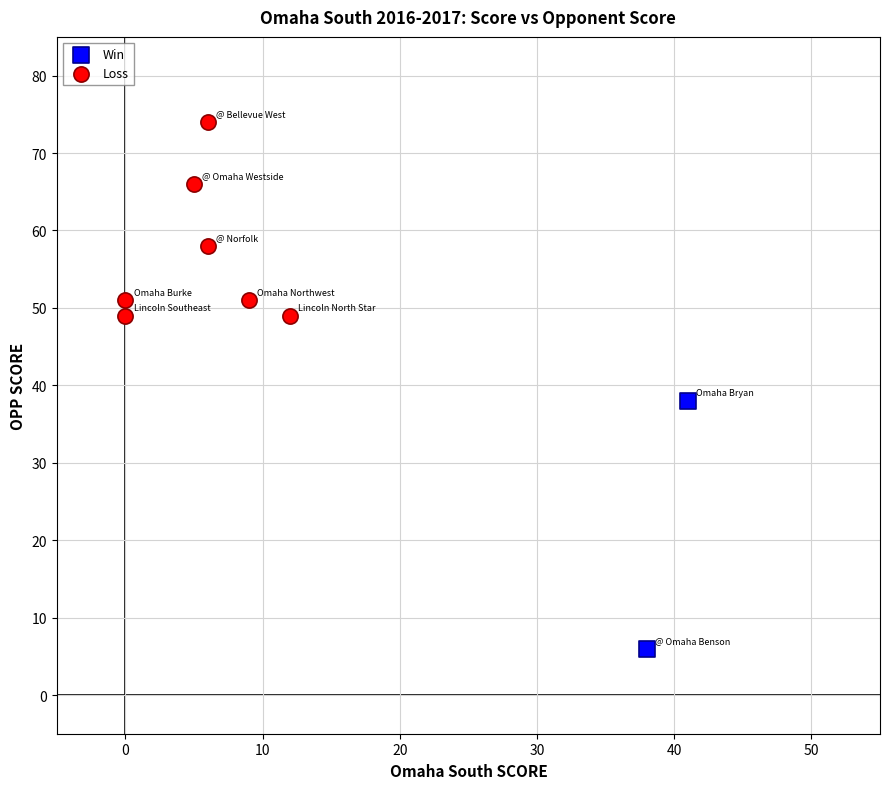

Which series has the largest Y range (max minus min)?

Win